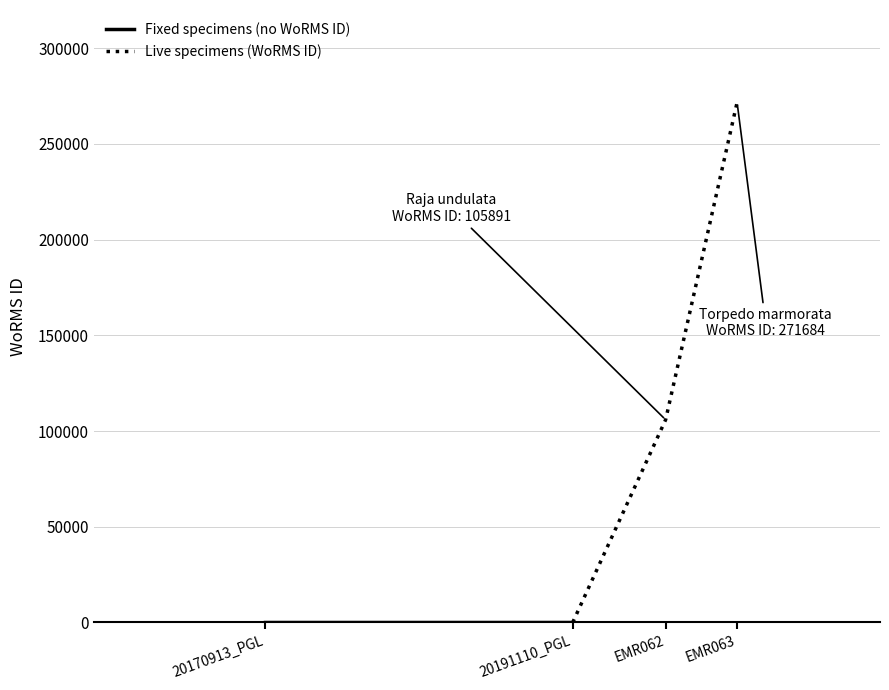

At which category does the chart reach its minimum across all series?

2017-09-13